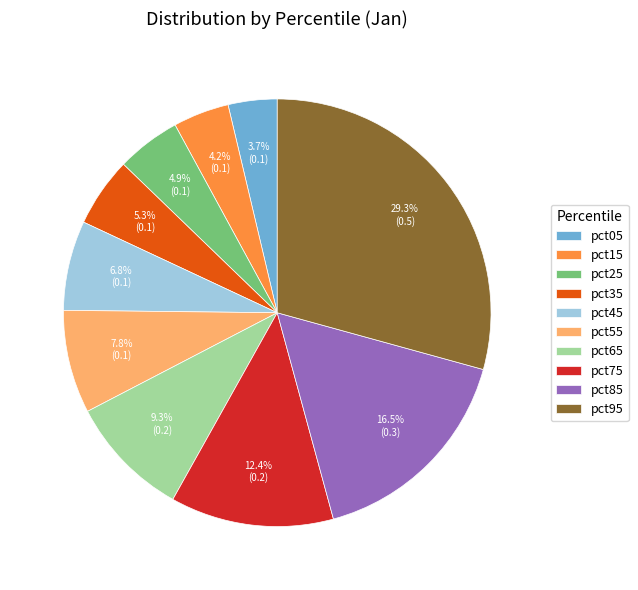

True or false: pct55 accounts for 8% of the total.

True